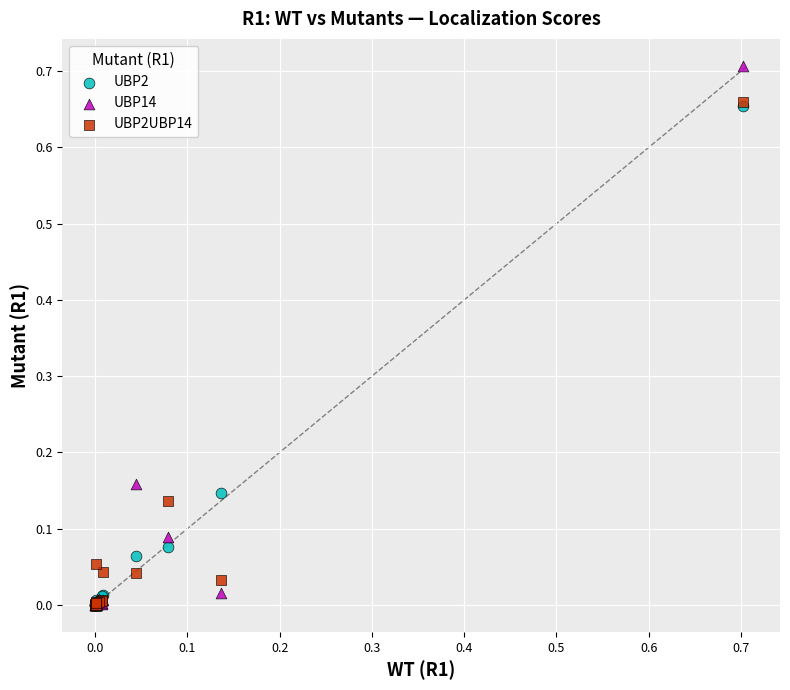

Which series contains the highest Y value?

UBP14